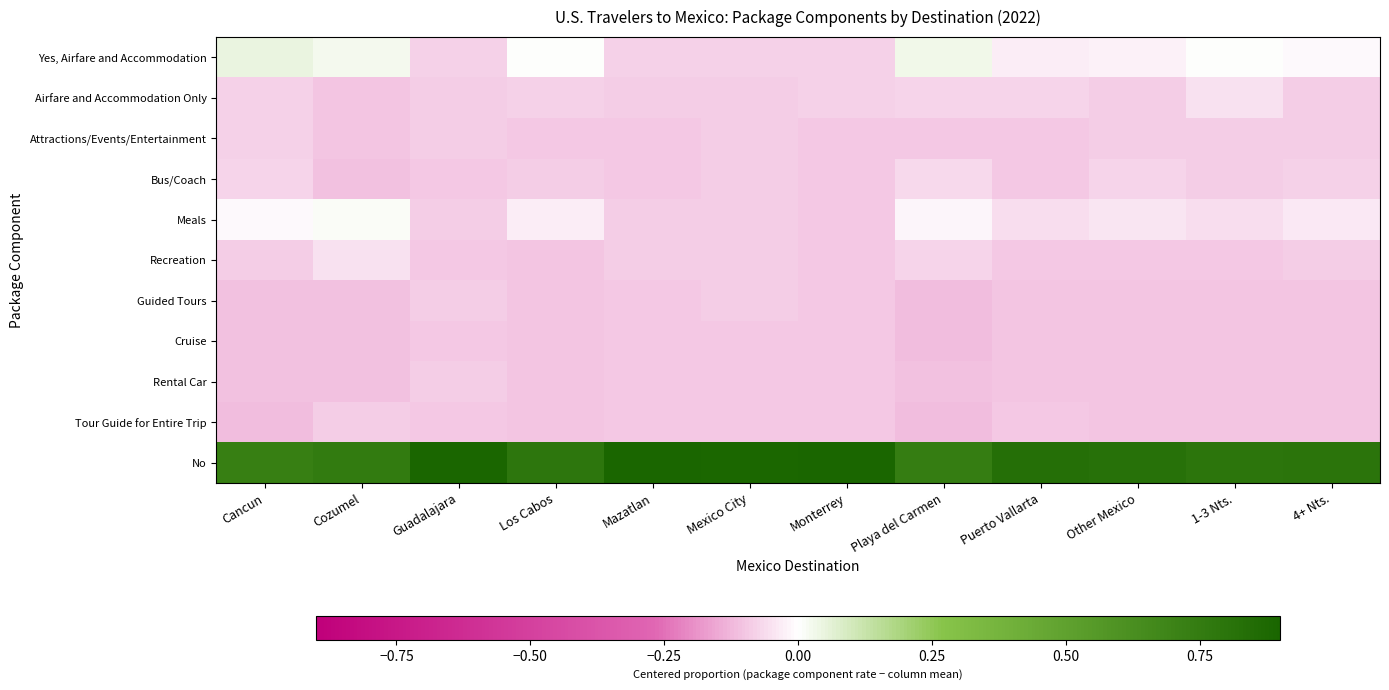

Rank the series by their maximum value, from lowest to highest.

Cruise, Guided Tours, Rental Car, Tour Guide for Entire Trip, Attractions/Events/Entertainment, Bus/Coach, Recreation, Airfare and Accommodation Only, Meals, Yes, Airfare and Accommodation, No